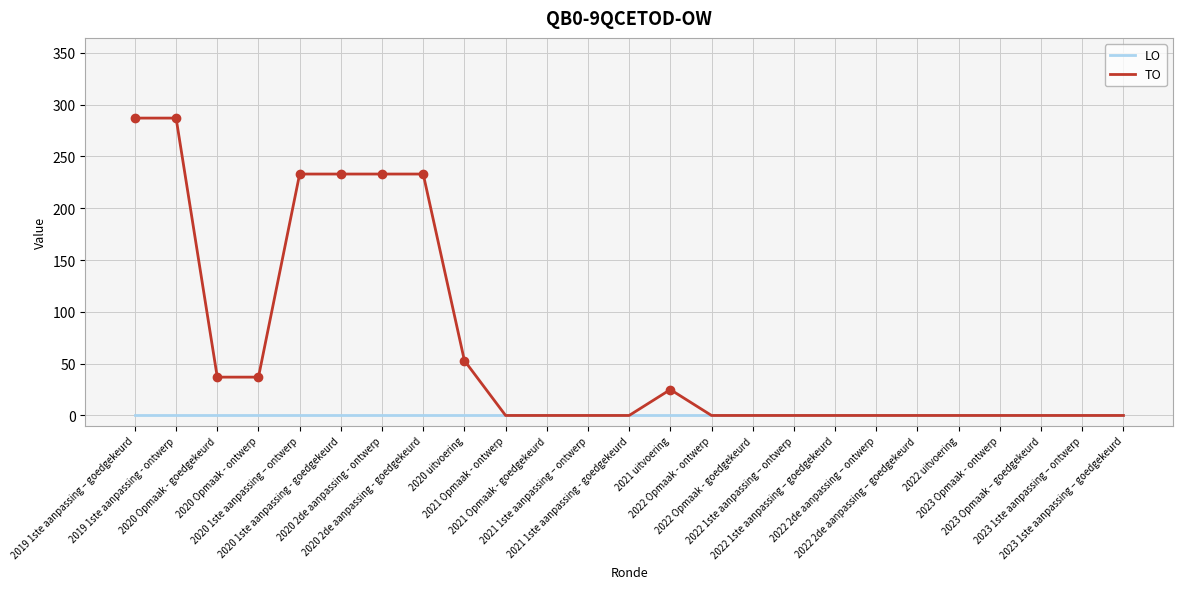

List the series in order of their peak value, highest first.

TO, LO